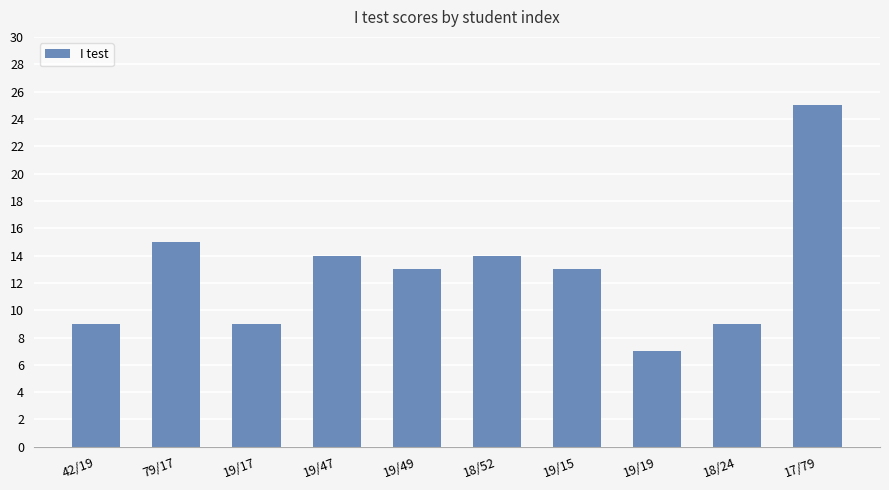

Are the bars horizontal?

No